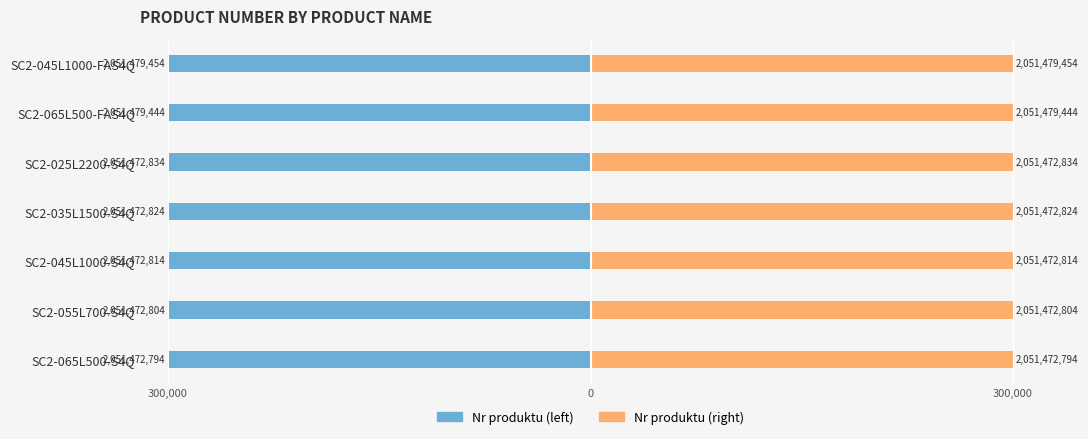

True or false: Nr produktu (right) has a value of 161332.3 at SC2-045L1000-FAS4Q.

False